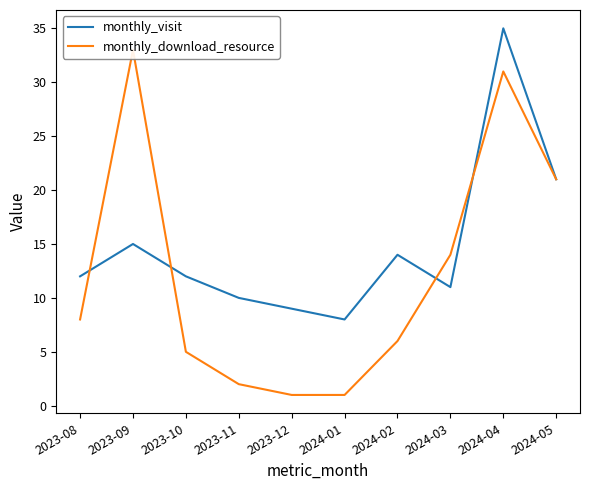

Reading left to right, list all the values displayed in this chart.

monthly_visit: 12	15	12	10	9	8	14	11	35	21
monthly_download_resource: 8	33	5	2	1	1	6	14	31	21